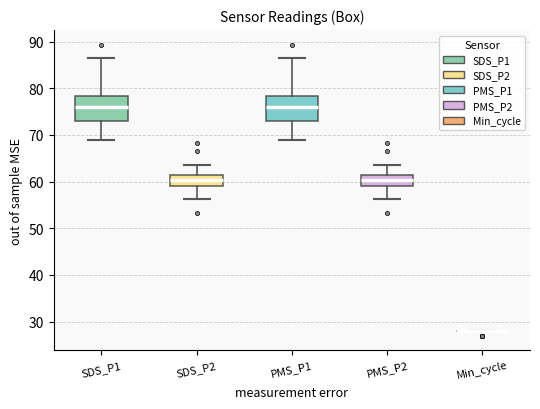

Reading left to right, read every box against the y-axis: the position of its median line, the range the box covers, and the ends of its whiskers. The values are not printed on the chart, so give them approximately, as read against the axis.

SDS_P1: median 76, box 73 to 78, whiskers 69 to 87
SDS_P2: median 60, box 59 to 62, whiskers 56 to 64
PMS_P1: median 76, box 73 to 78, whiskers 69 to 87
PMS_P2: median 60, box 59 to 62, whiskers 56 to 64
Min_cycle: box collapsed to a line at 28, whiskers 28 to 28